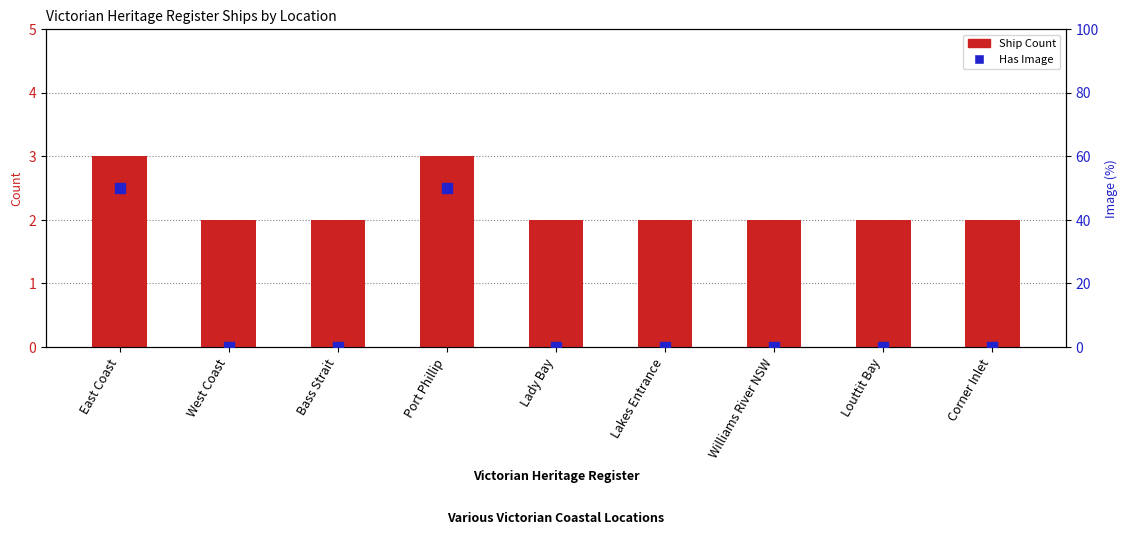

Which series has the largest Y range (max minus min)?

Has Image